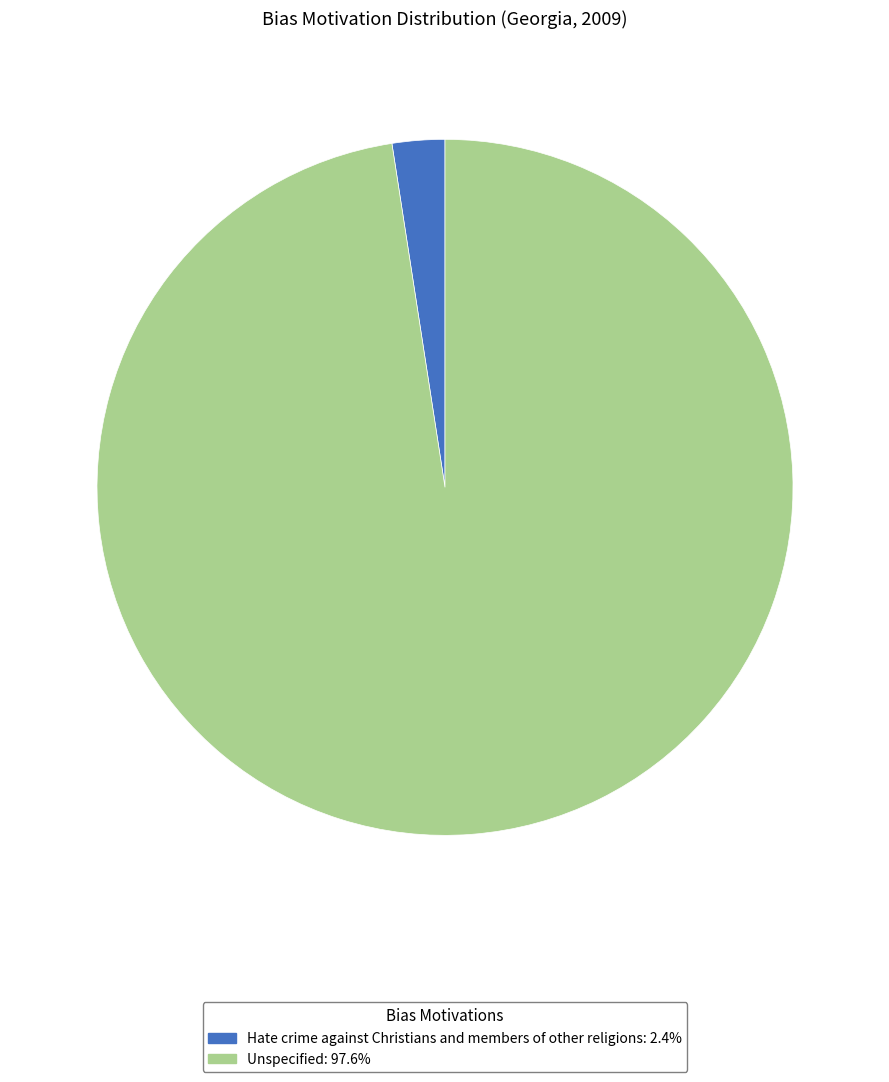

How many segments does this pie chart have?

2